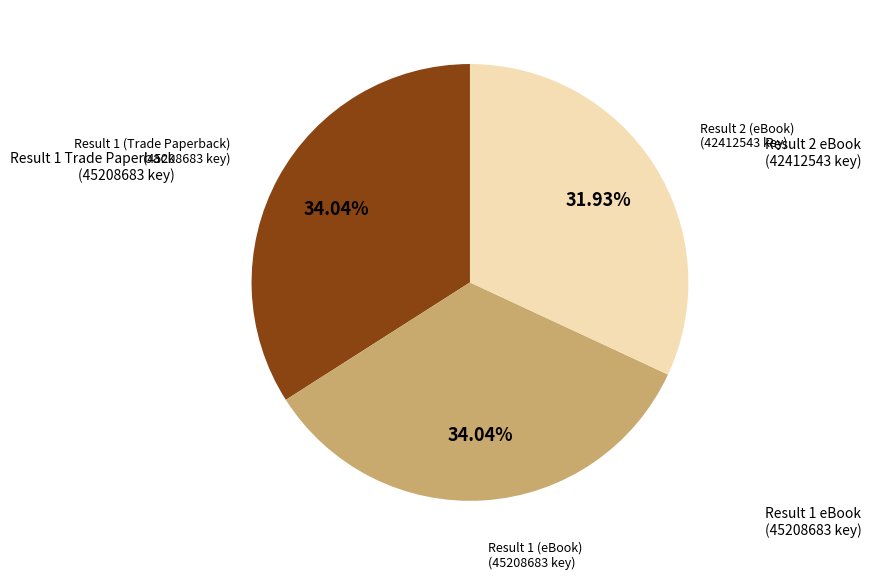

Does any single category account for the majority?

No